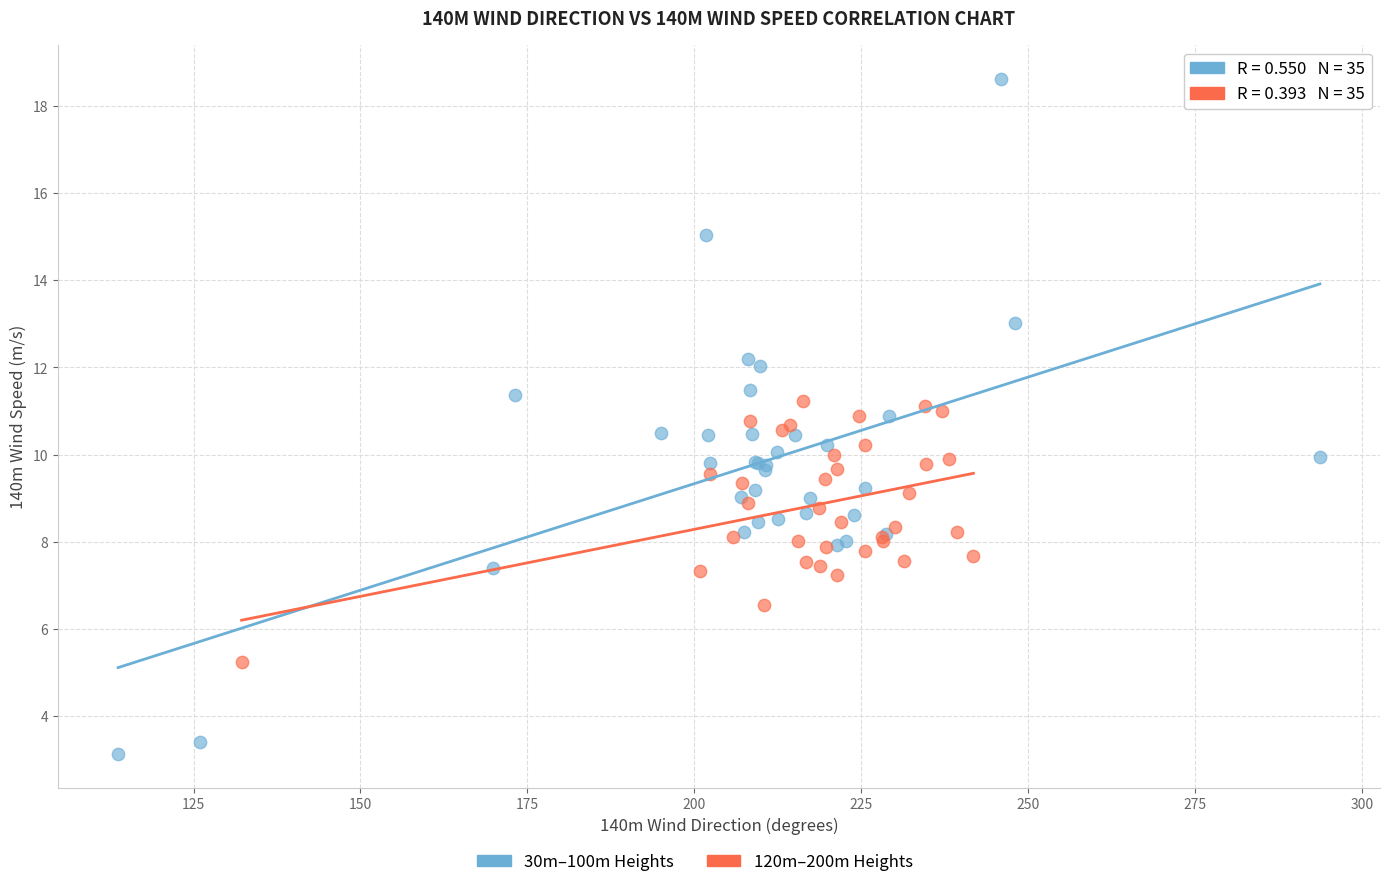

Which series reaches the maximum Y coordinate?

30m–100m Heights